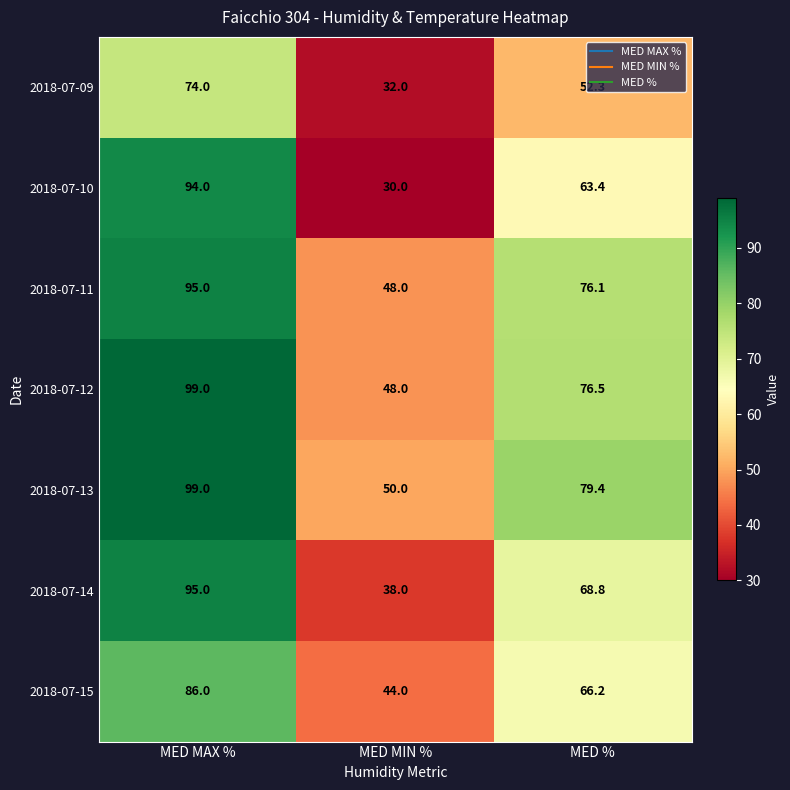

At which category is the sum across all series the highest?

MED MAX %